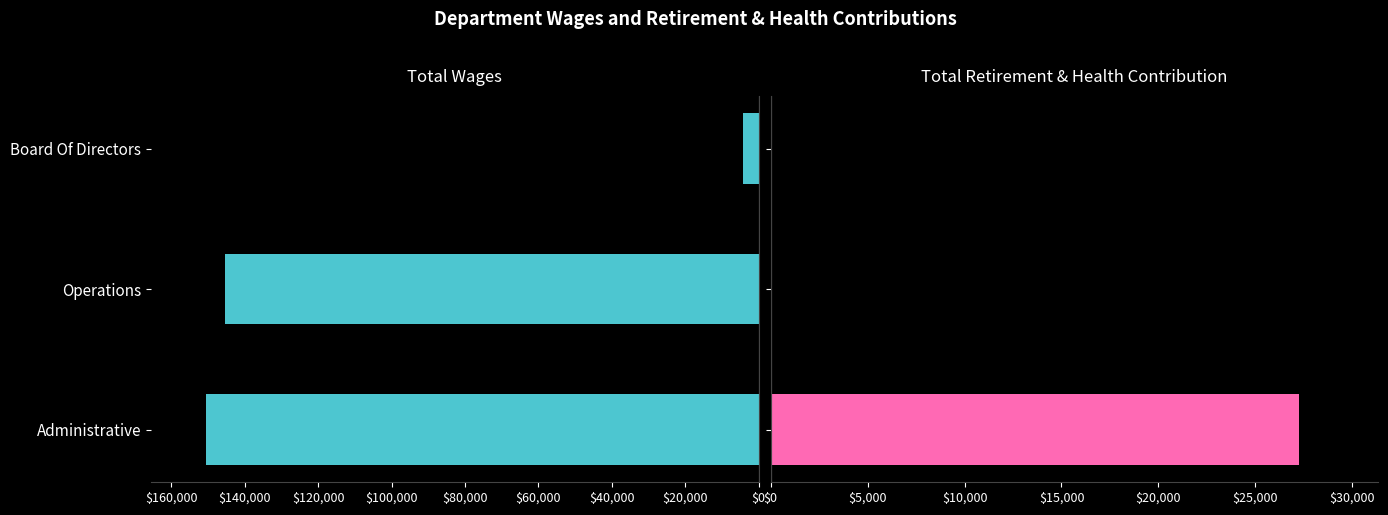

What position from the right is Operations?

2